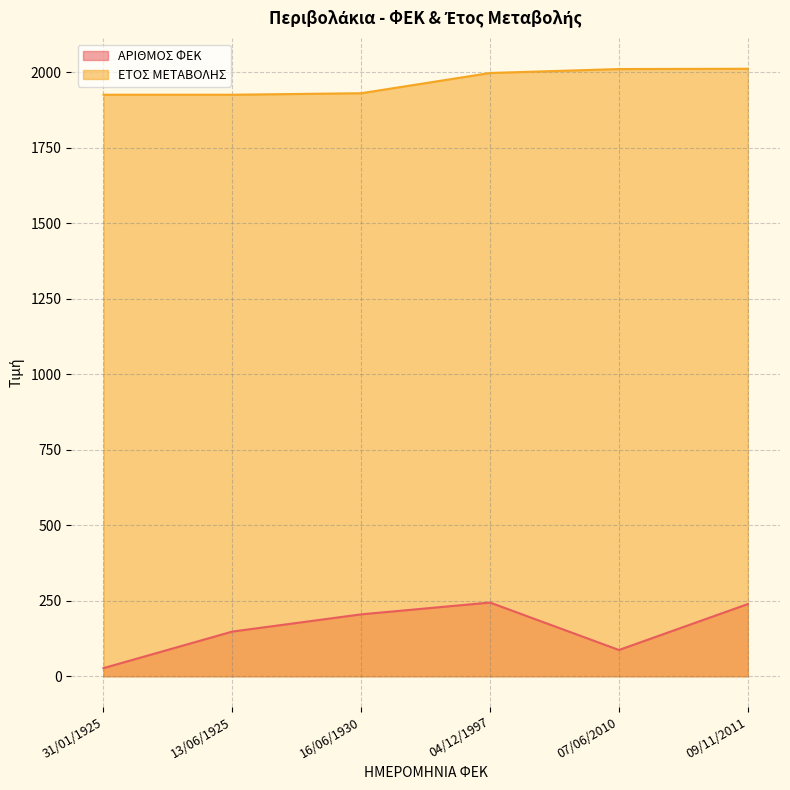

Which series changed the most between 16/06/1930 and 09/11/2011?

ΕΤΟΣ ΜΕΤΑΒΟΛΗΣ